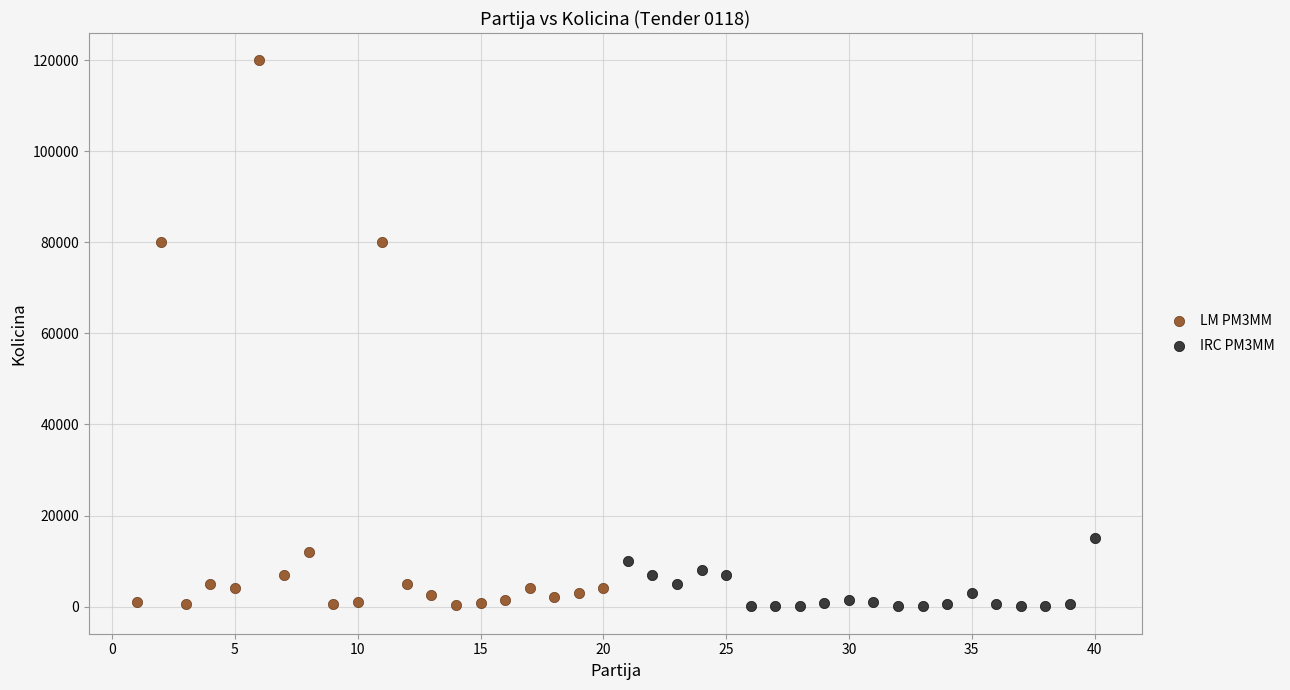

Which series has the widest spread of Y values?

LM PM3MM